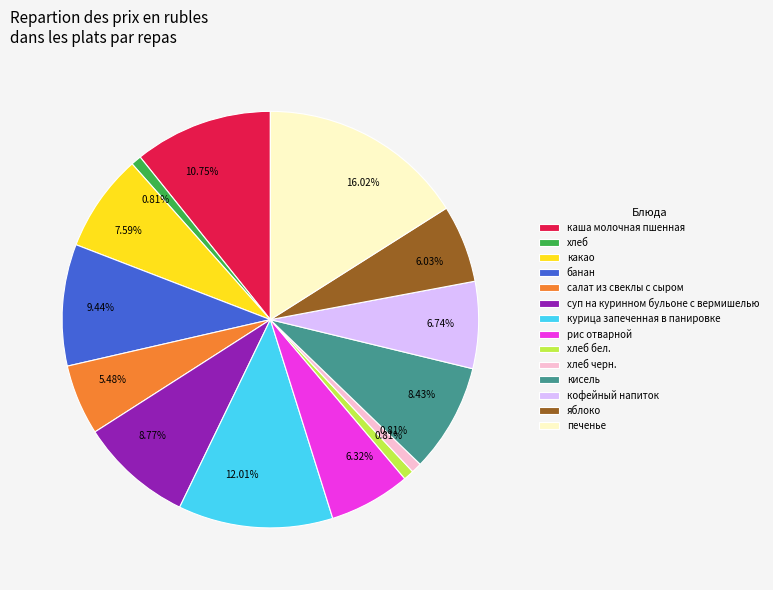

Count the number of slices in the pie.

14